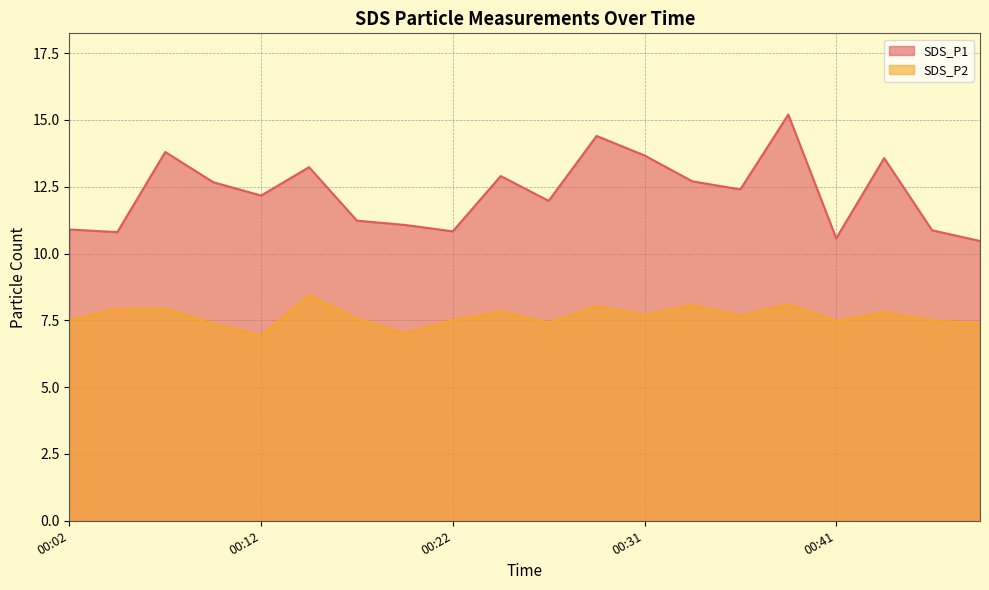

At 00:46, list the series in order from smallest to largest.

SDS_P2, SDS_P1